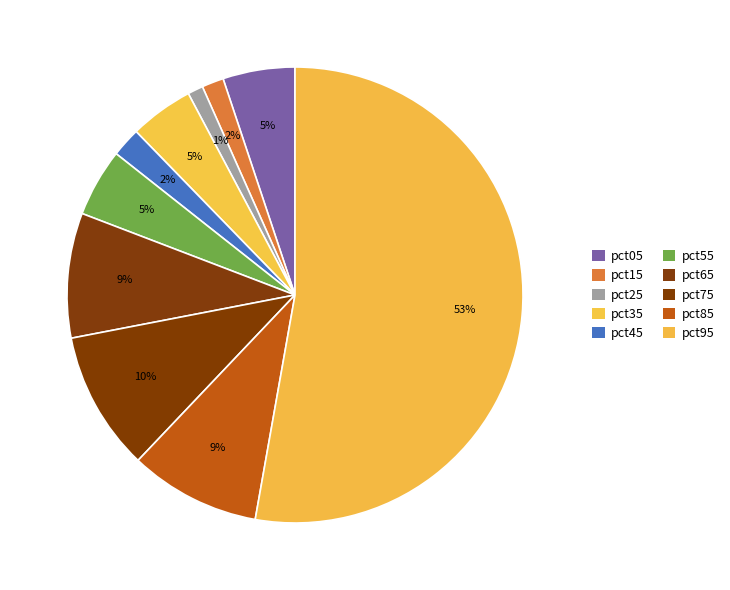

Is the sum of pct15 and pct55 greater than half?

No